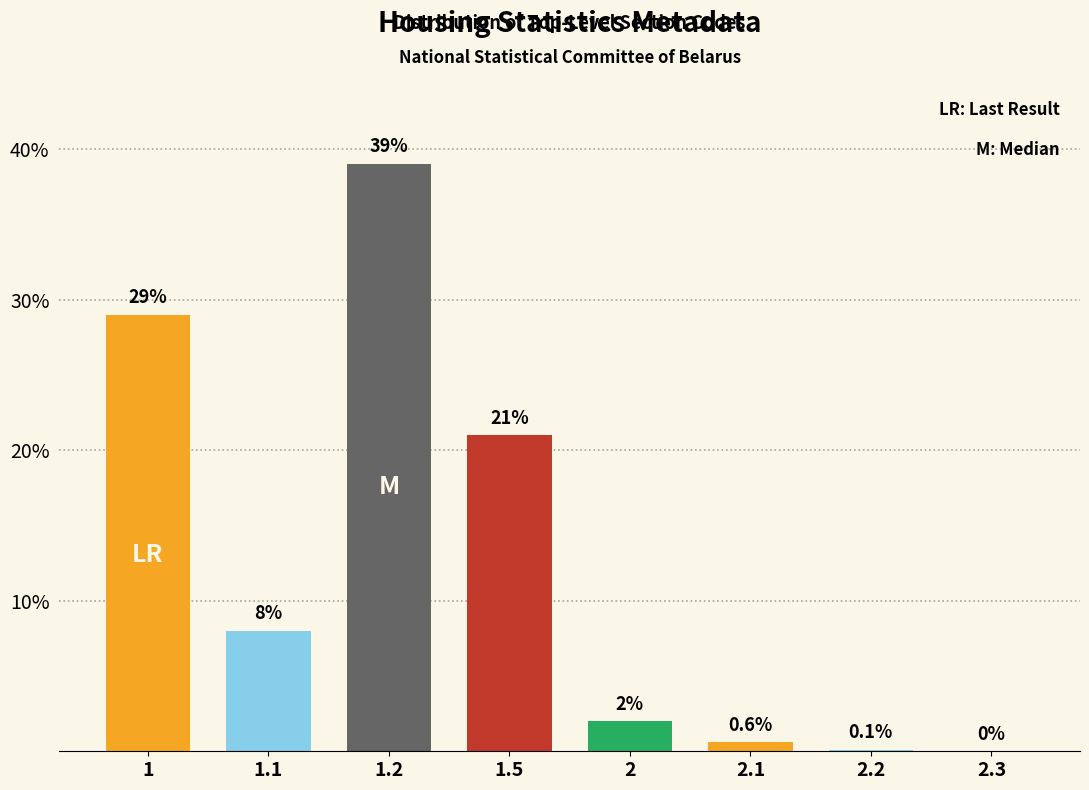

Reading left to right, extract all data points from this chart.

1=29.0	1.1=8.0	1.2=39.0	1.5=21.0	2=2.0	2.1=0.6	2.2=0.1	2.3=0.0